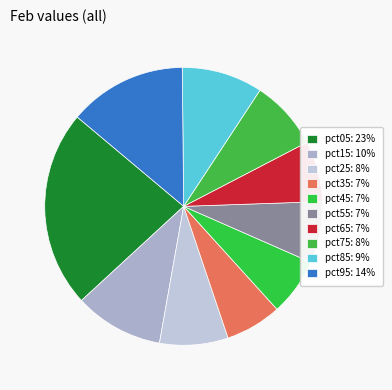

How much of the chart is everything except pct35?

93.5%